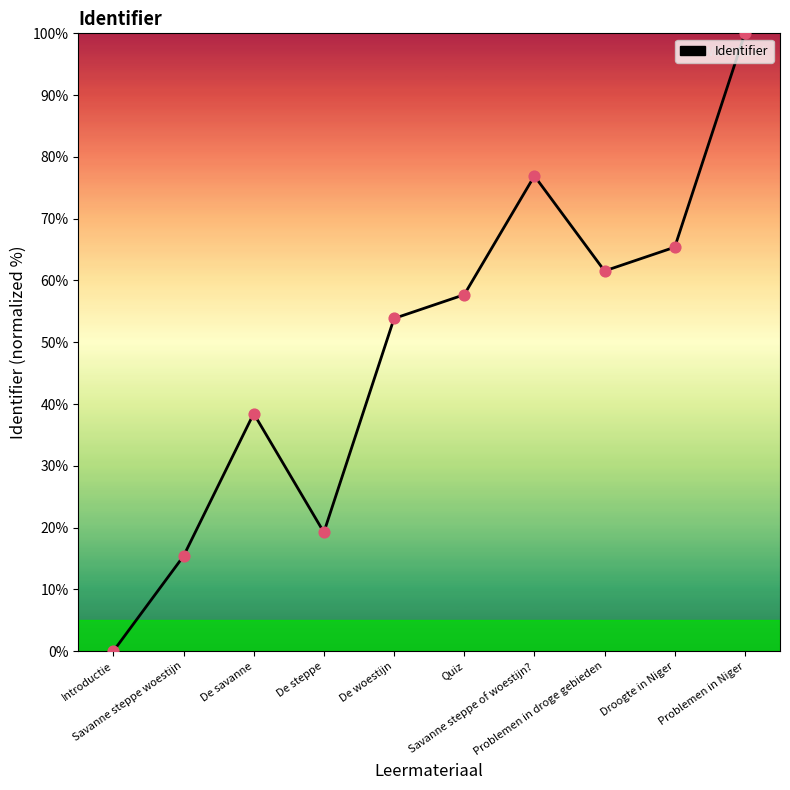

Which has a higher value, Savanne steppe of woestijn? or De woestijn?

Savanne steppe of woestijn?